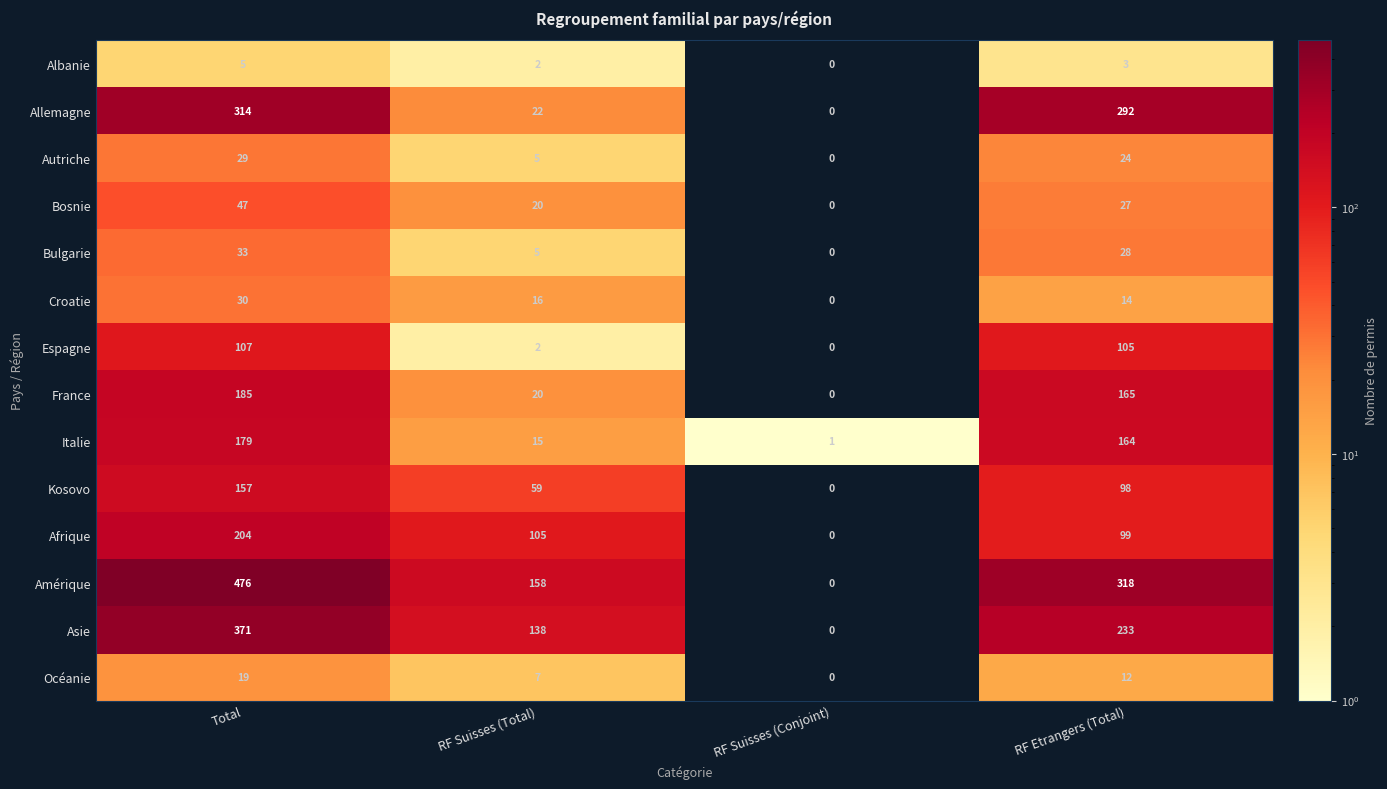

Count the Océanie values in the range 7 to 19.

3